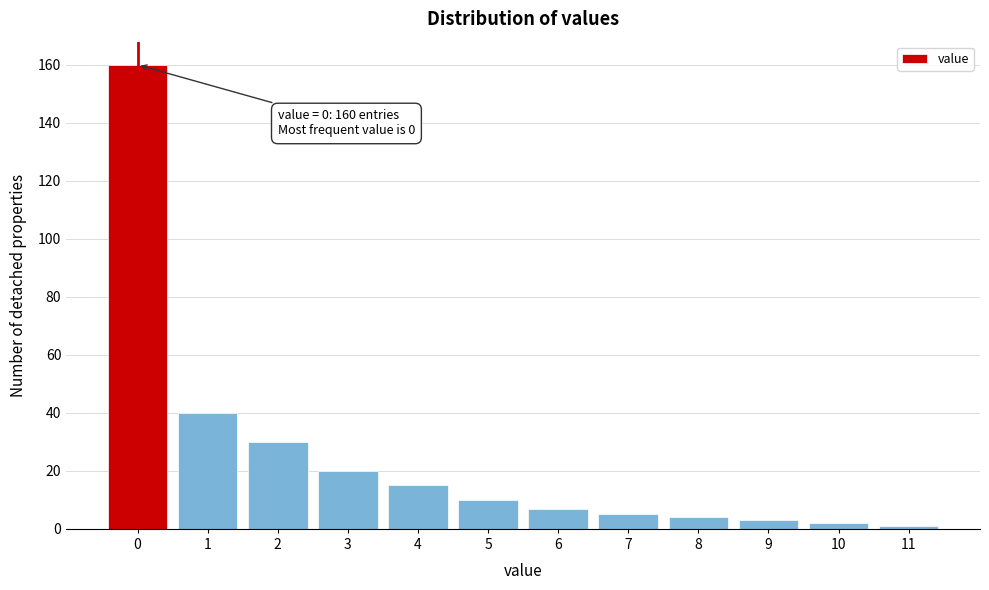

Reading left to right, extract all data points from this chart.

160	40	30	20	15	10	7	5	4	3	2	1